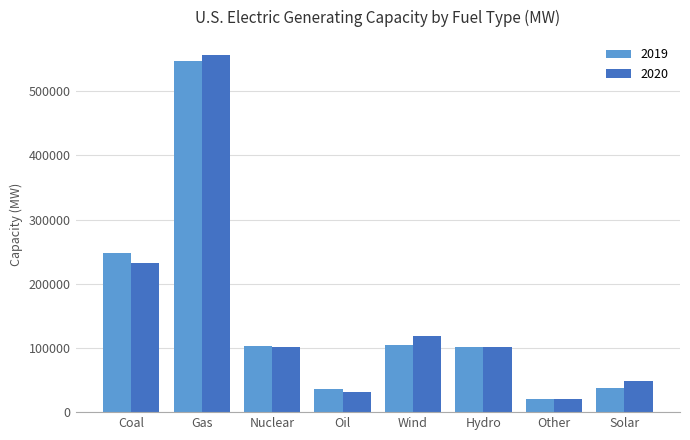

True or false: 2019 has a value of 10971 at Oil.

False